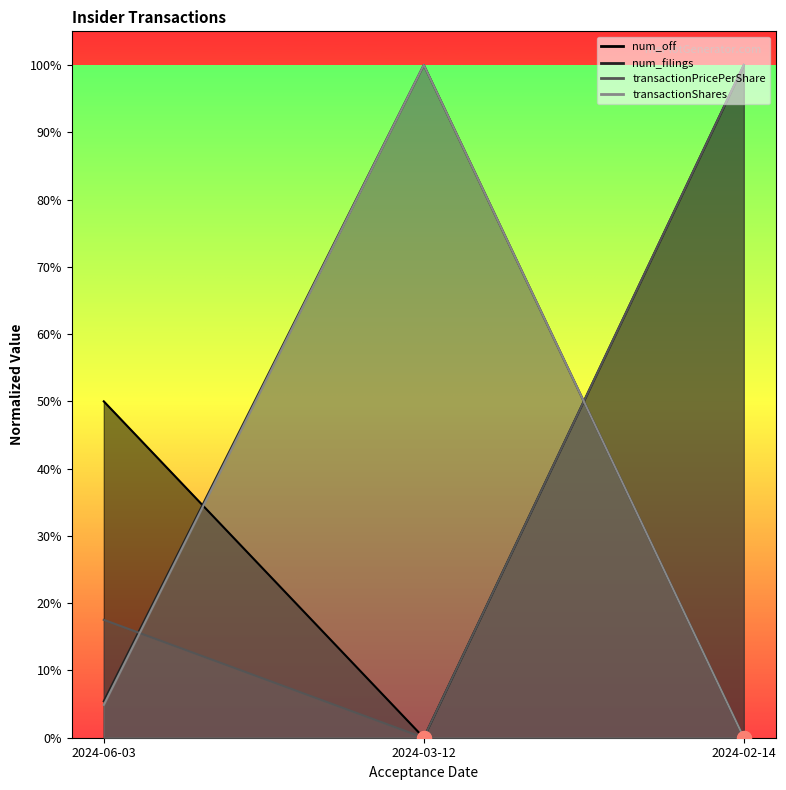

What is the spread (max minus min) of values at 2024-03-12?

1.0